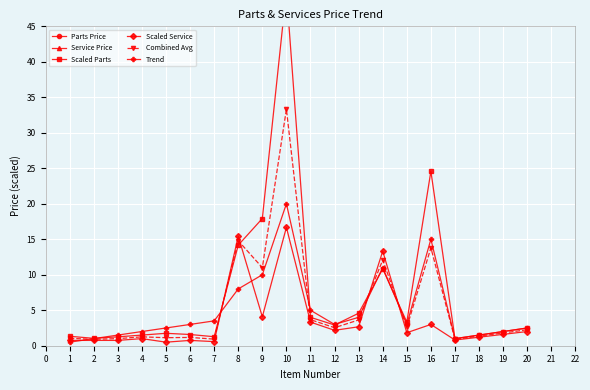

Which series has the largest total across all categories?

Parts Price